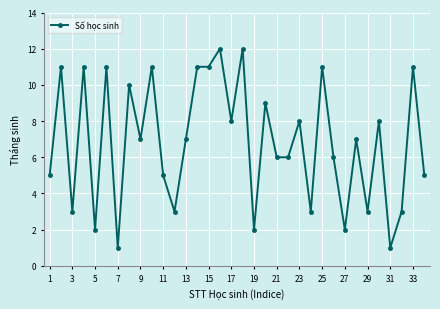

What is the value of the 25th point from the left?

11